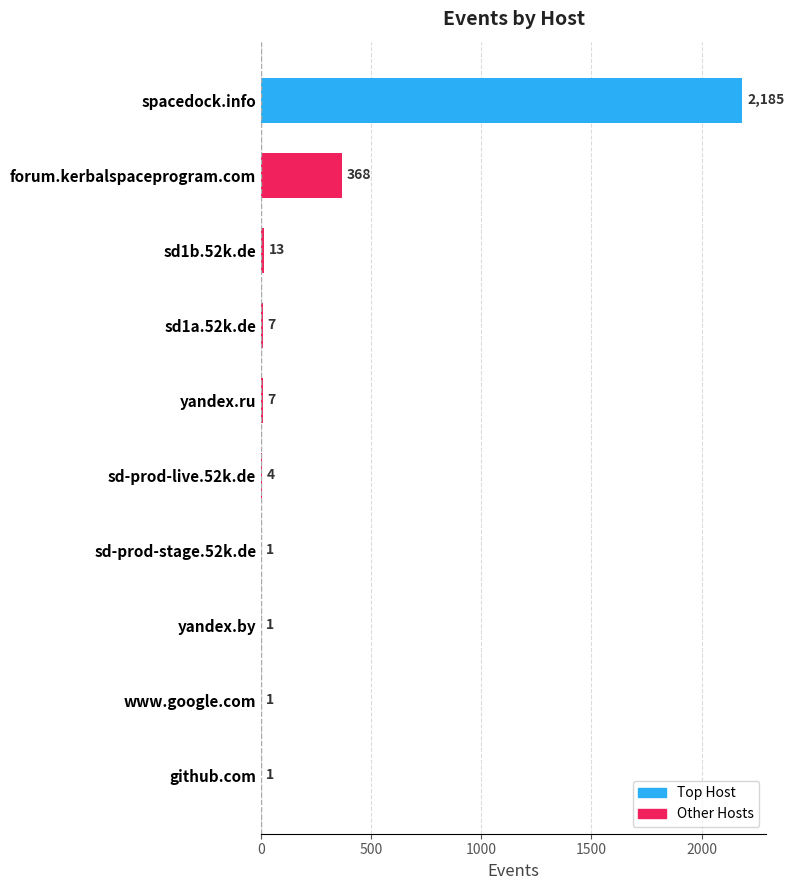

Which has a higher value, forum.kerbalspaceprogram.com or yandex.by?

forum.kerbalspaceprogram.com